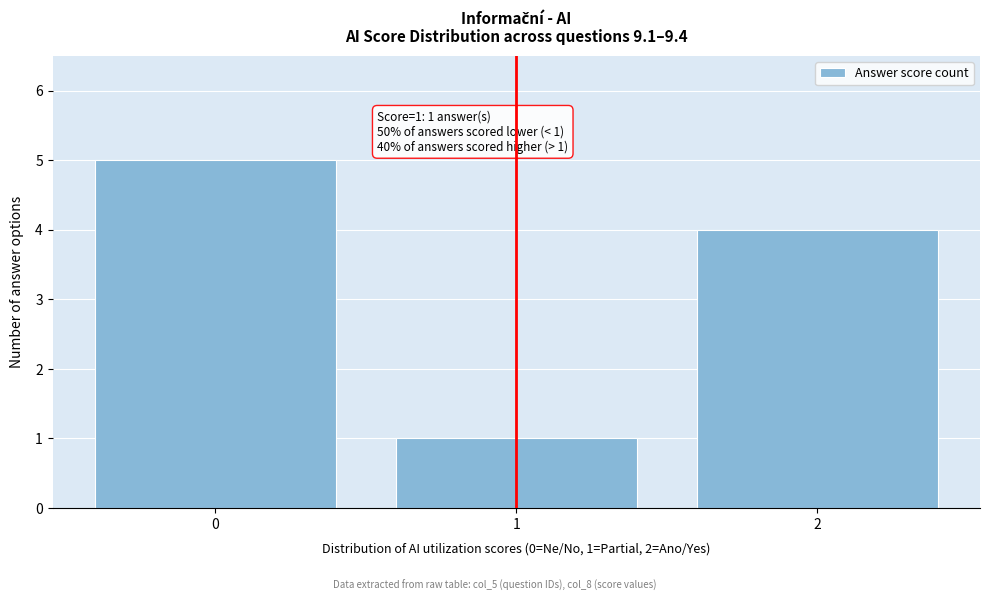

Reading right to left, extract all data points from this chart.

4	1	5